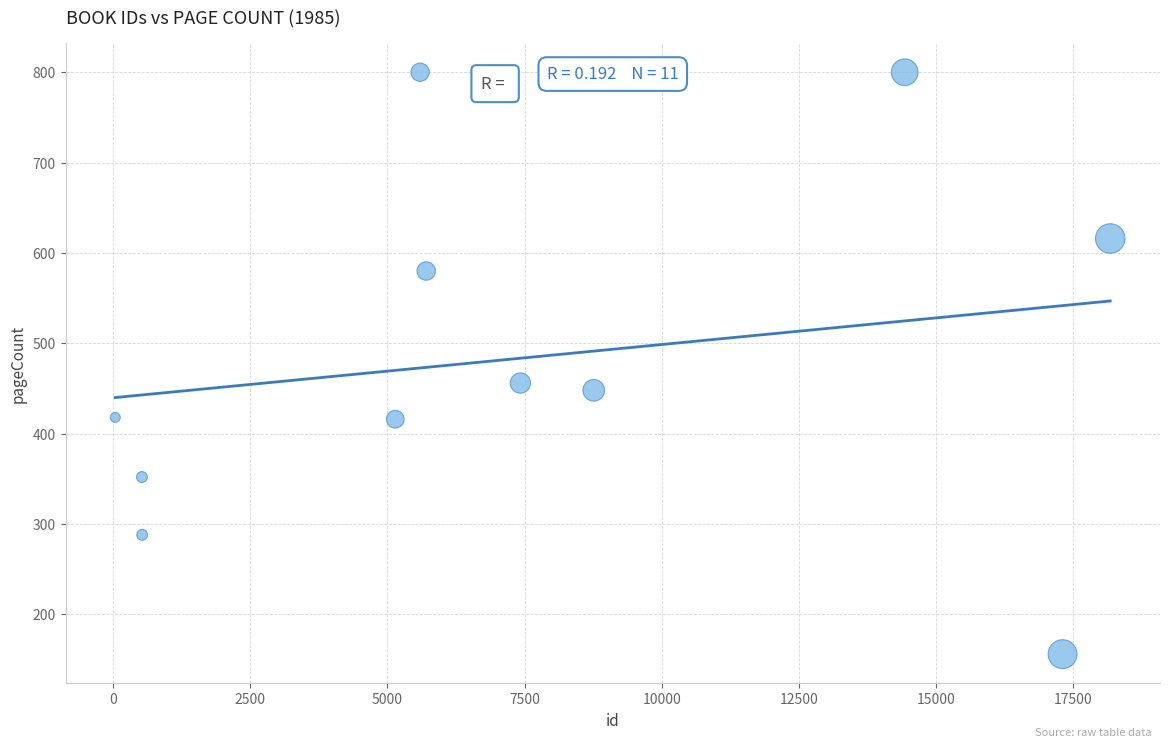

What is the average X value?

7602